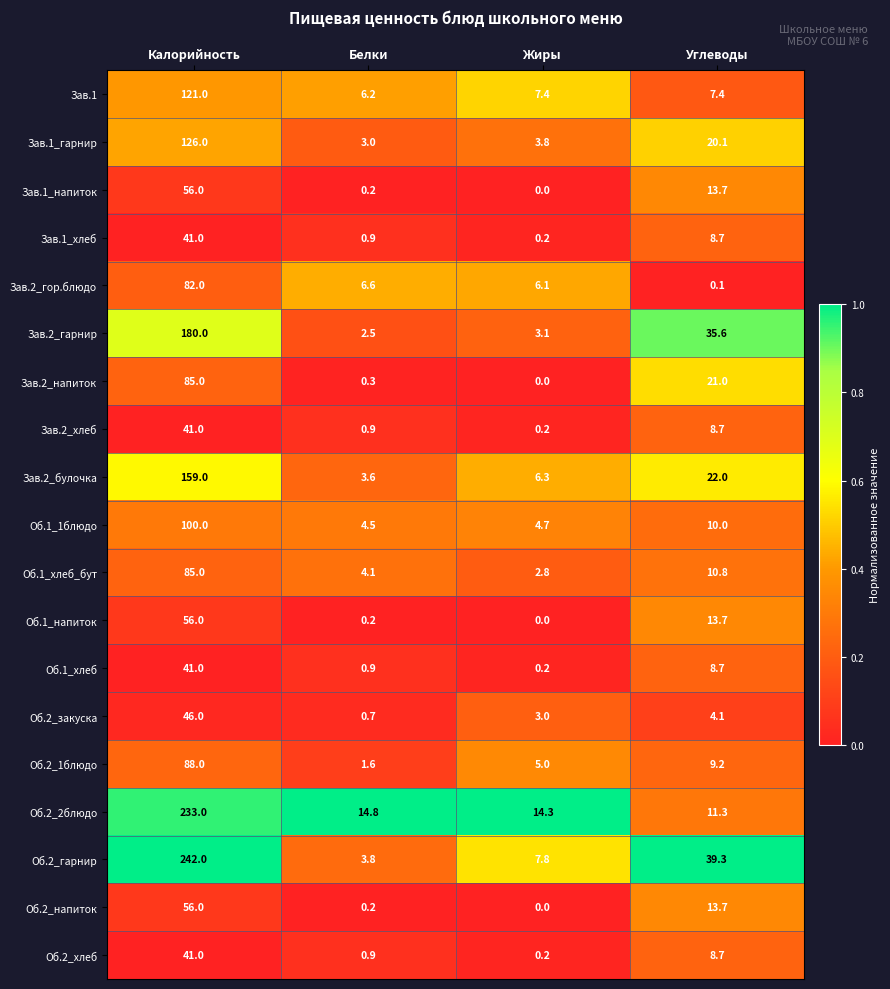

How many categories are shown in the chart?

4